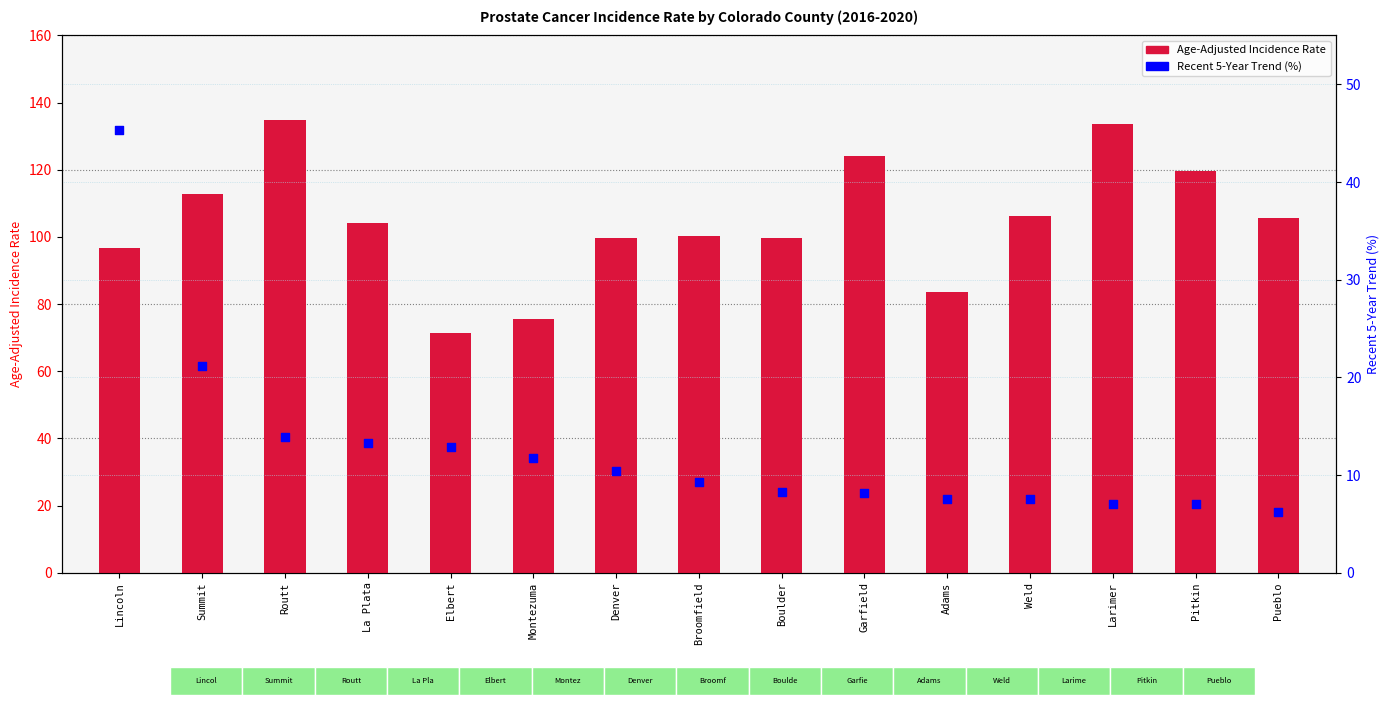

What is the total value across all series at Larimer?

140.7